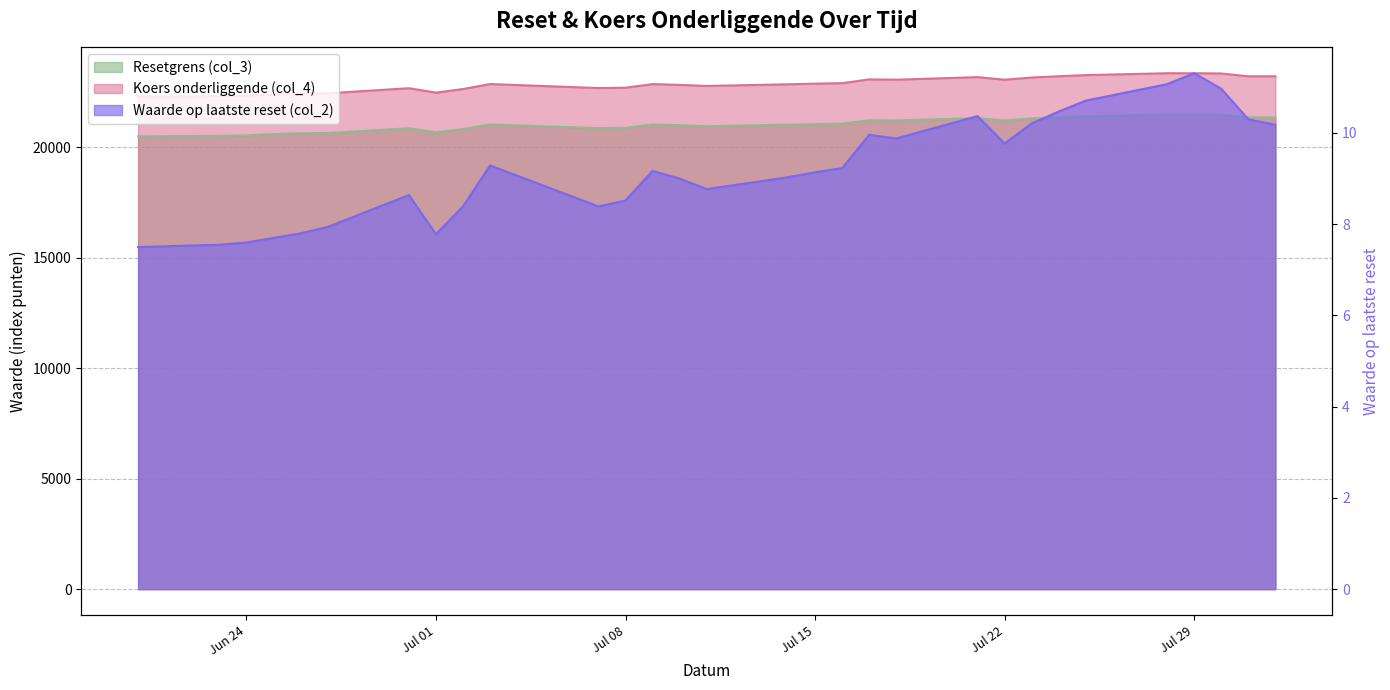

True or false: Resetgrens (col_3) has a value of 20679.9 at Jul 01.

True